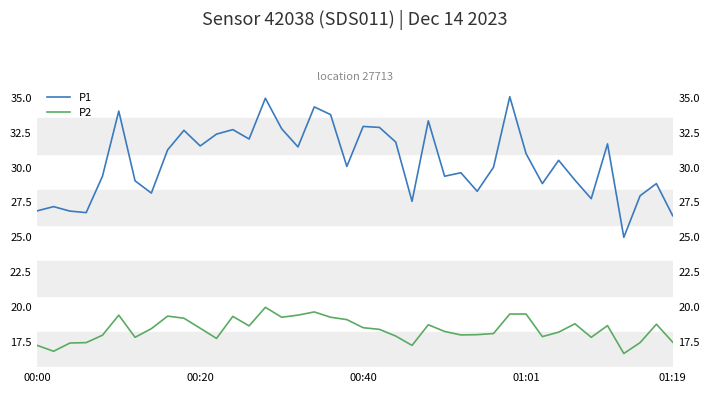

How many lines are shown in the chart?

2